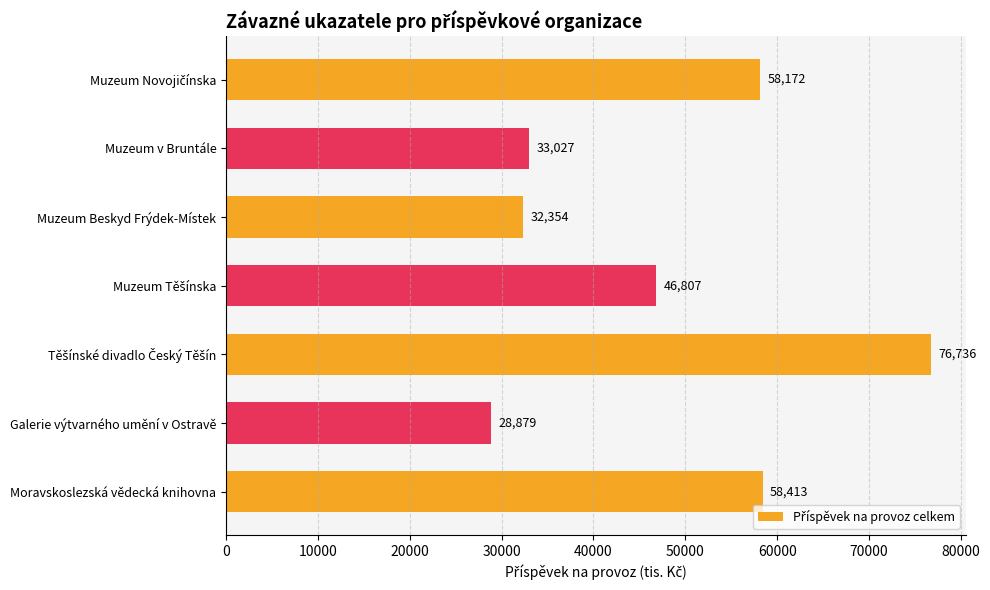

Does the chart contain any negative values?

No